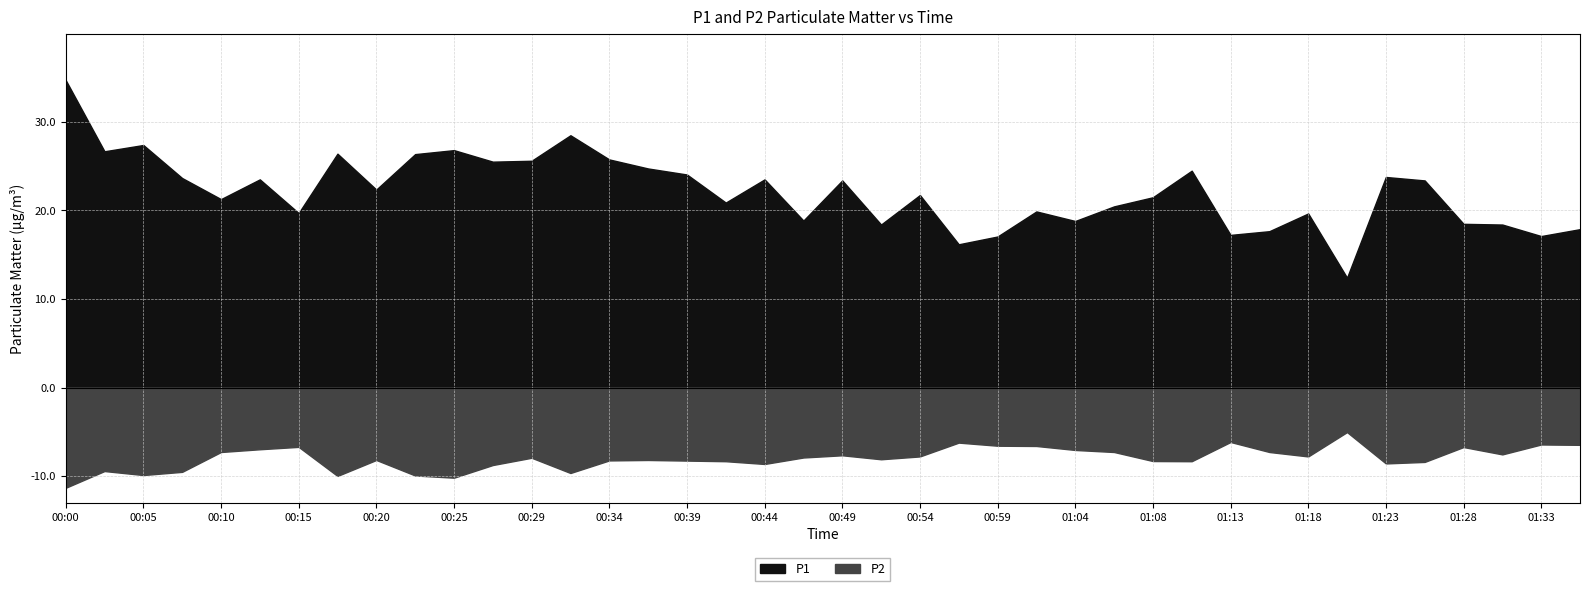

Between 01:13 and 01:23, which is larger?

01:23